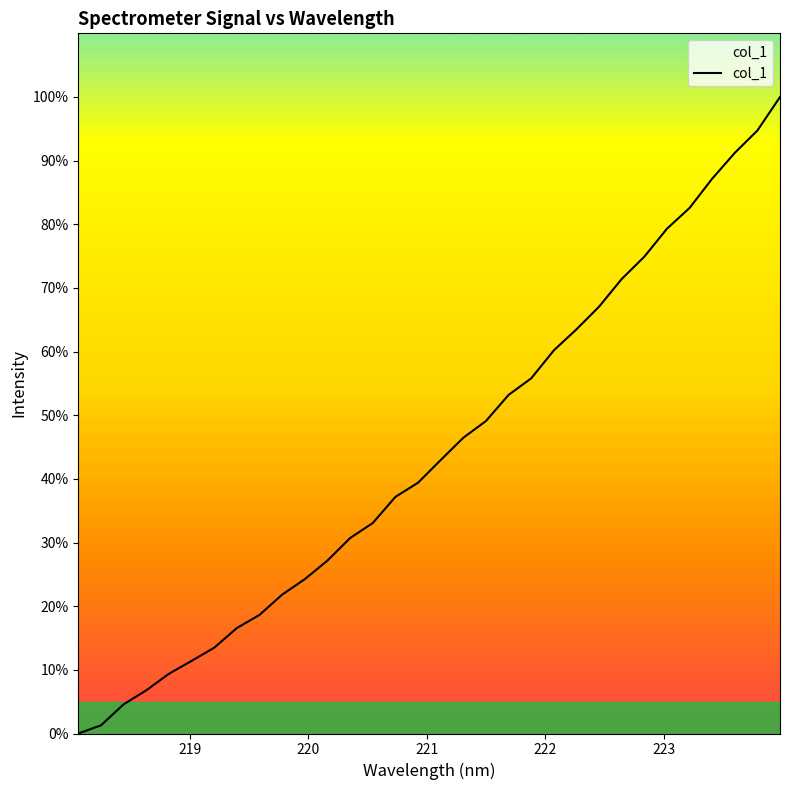

What is the maximum value shown in the chart?

100.0